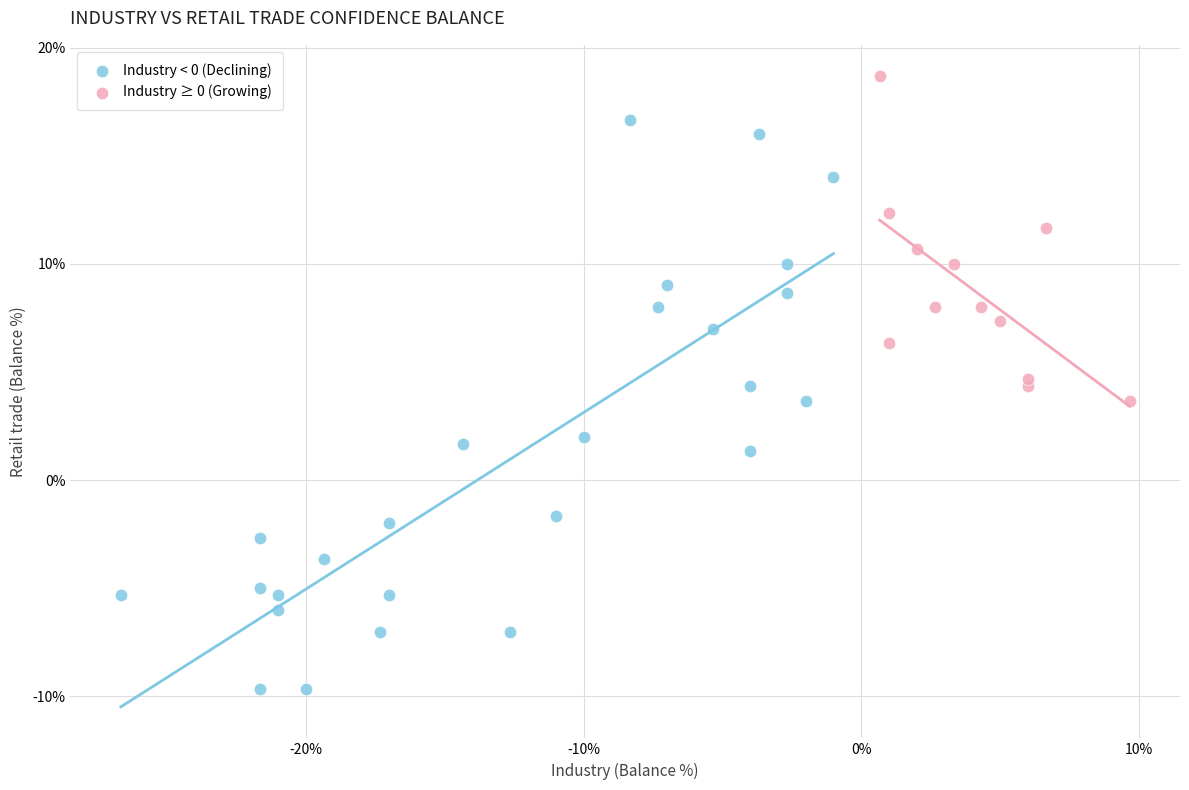

Which series has the widest spread of Y values?

Industry < 0 (Declining)